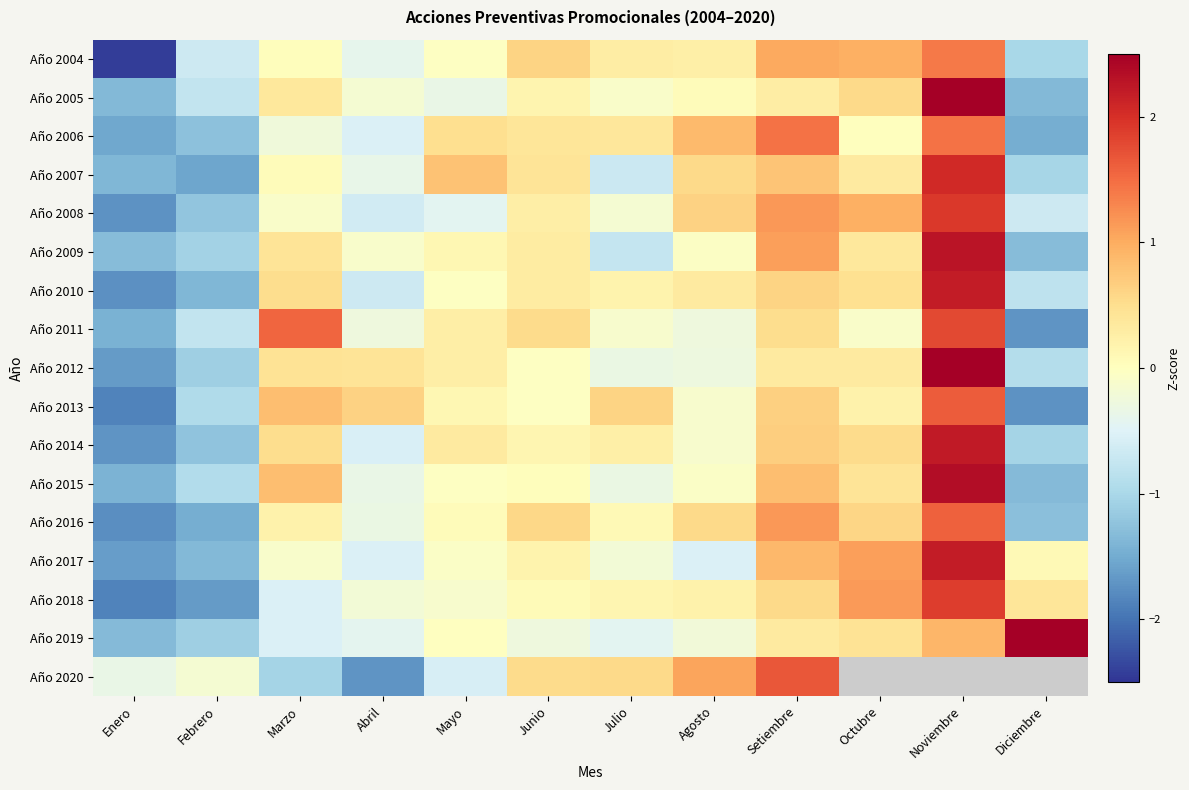

What is the total value across all series at Febrero?

-18.7